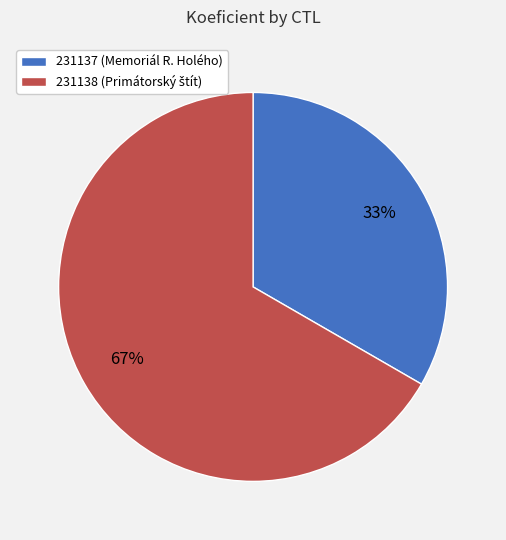

Does 231138 account for over 50% of the chart?

Yes